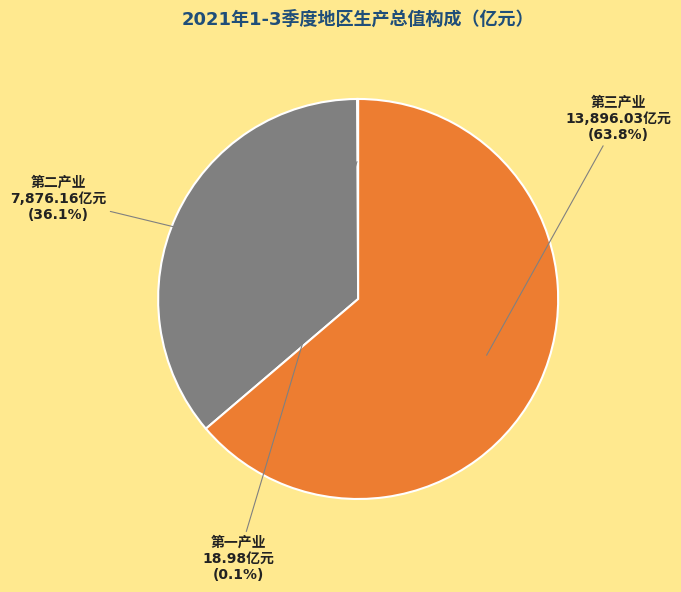

How many slices are in this pie chart?

3